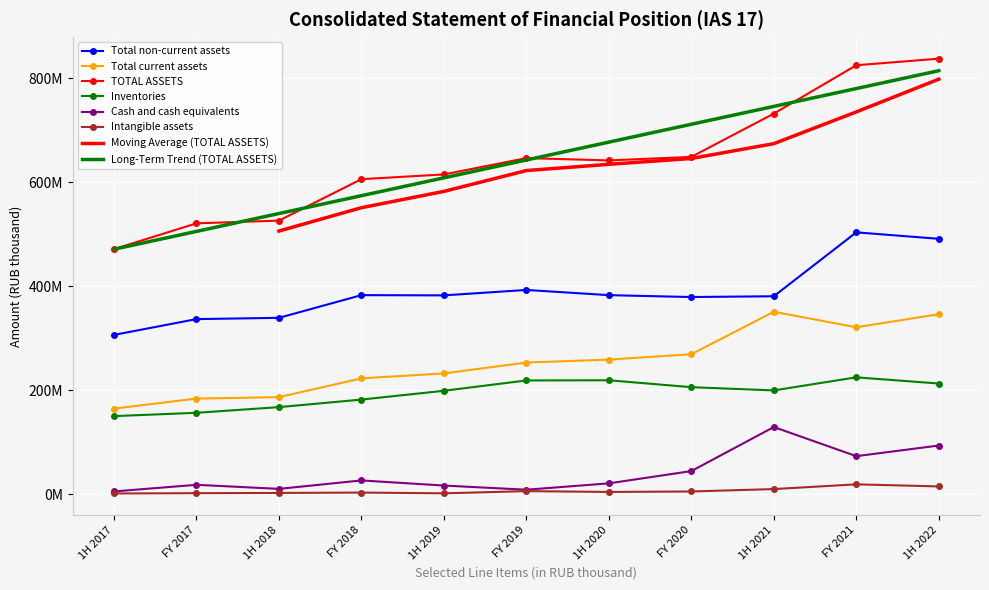

Reading left to right, what are all the values shown in this chart?

Total non-current assets: 306453132	336786023	339234371	382832614	382384875	392820145	382798405	379191528	380708865	503493458	491095277
Total current assets: 164797223	184043997	186808849	222900089	232431980	253342791	258945245	269294008	350890253	321124792	346157245
TOTAL ASSETS: 471250355	520830020	526043220	605732703	614816855	646162936	641743650	648485536	731599118	824618250	837252522
Inventories: 150360836	156709275	167631174	182140503	199040029	218873586	219236481	205949194	199744300	224873040	212998985
Cash and cash equivalents: 5607384	18337417	10533662	26747754	16912143	8901298	21149496	44699581	129369722	73398608	93822035
Intangible assets: 1683424	2267960	2713293	3442439	1964664	6219157	4629865	5506252	10151054	19249279	15224376